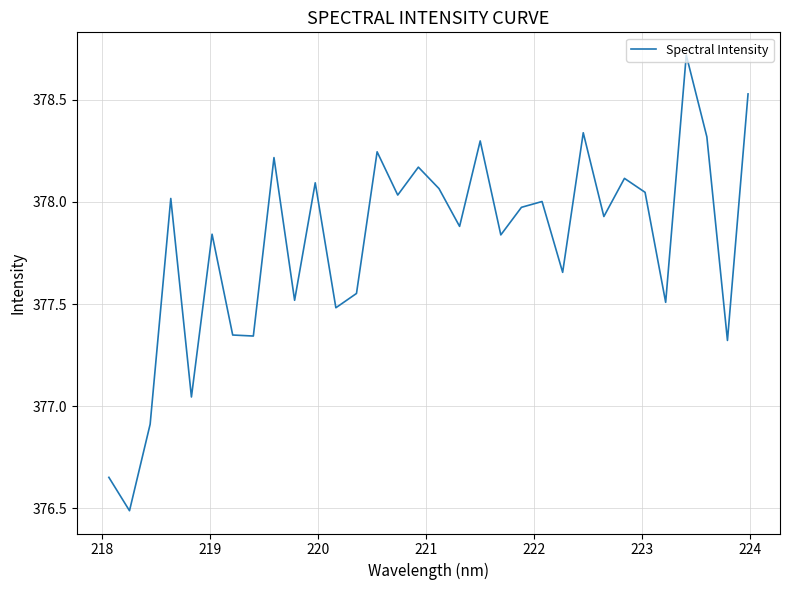

How many interior local peaks (higher than both neighbors) does the data have?

11